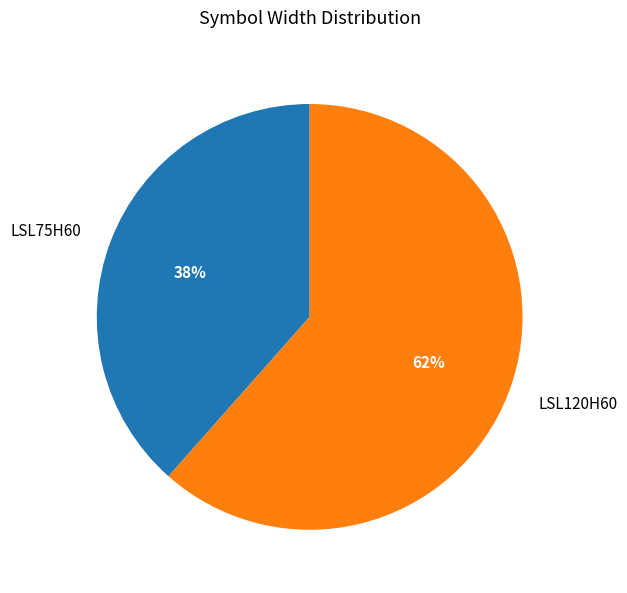

To the nearest percent, what is the combined percentage of LSL120H60 and LSL75H60?

100%